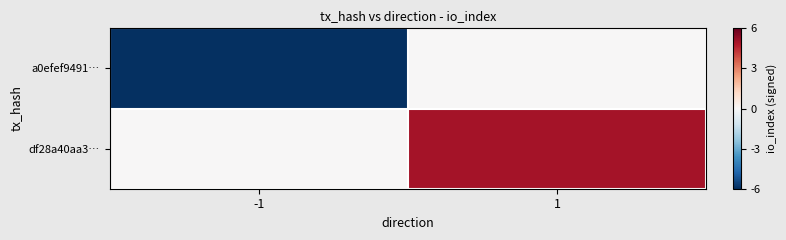

Which series has the largest range (max minus min)?

a0efef9491…